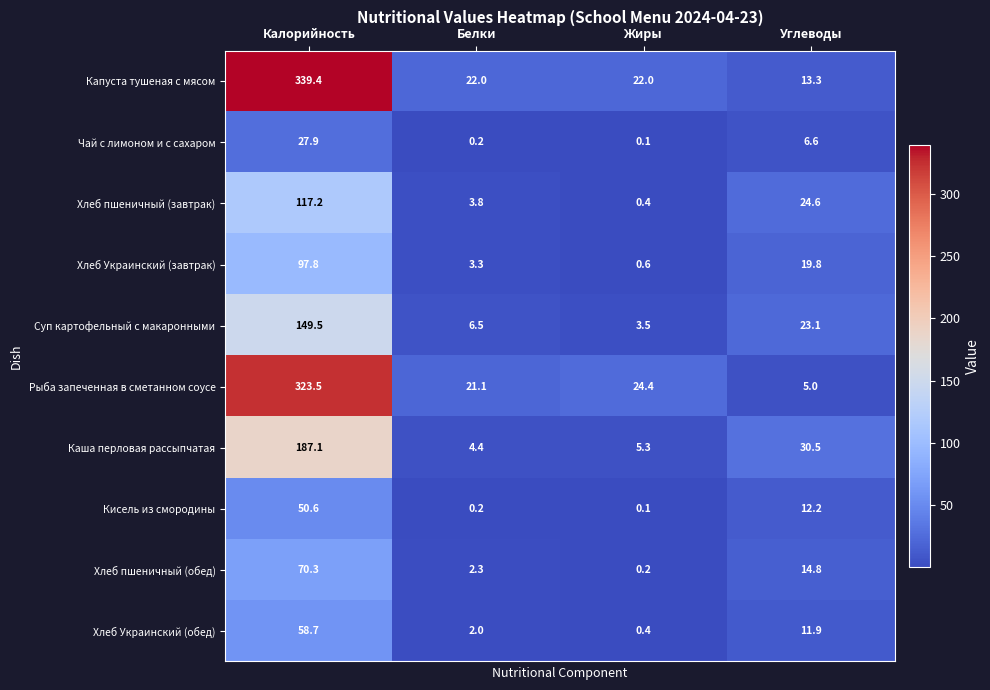

Which category has the lowest value in the Суп картофельный с макаронными series?

Жиры